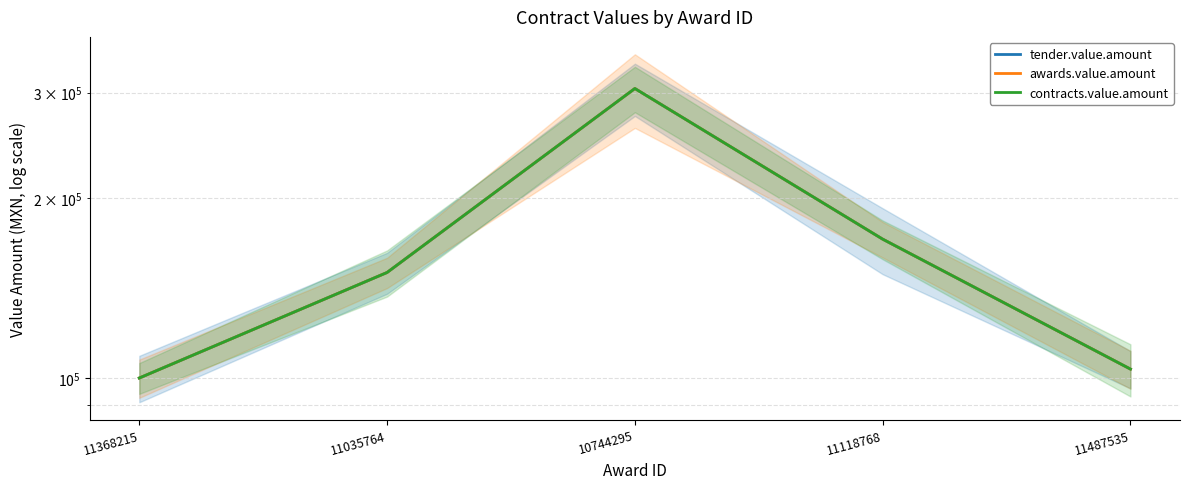

True or false: tender.value.amount and contracts.value.amount cross at least once.

False